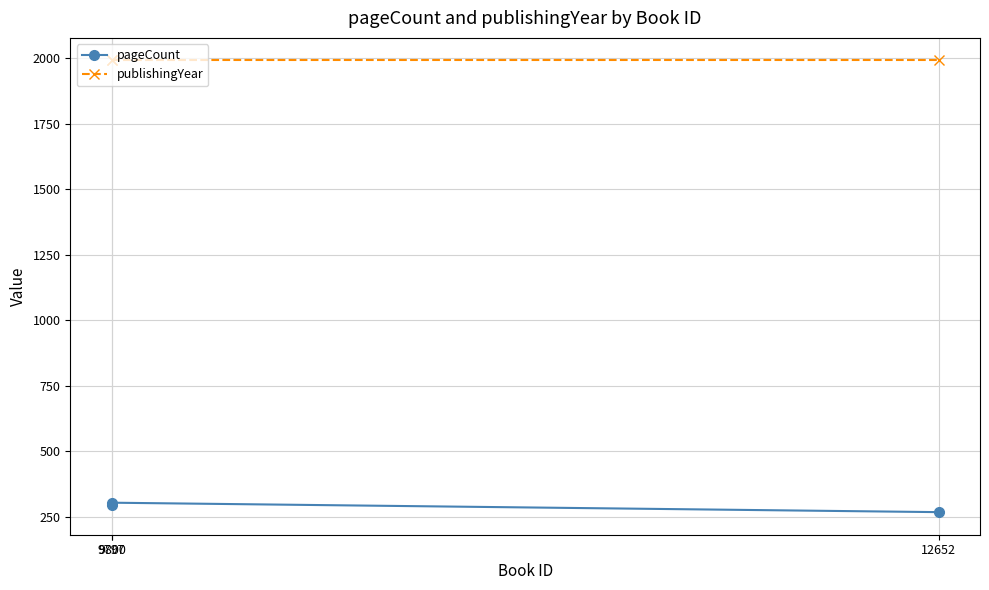

What is the lowest value of the publishingYear series?

1992